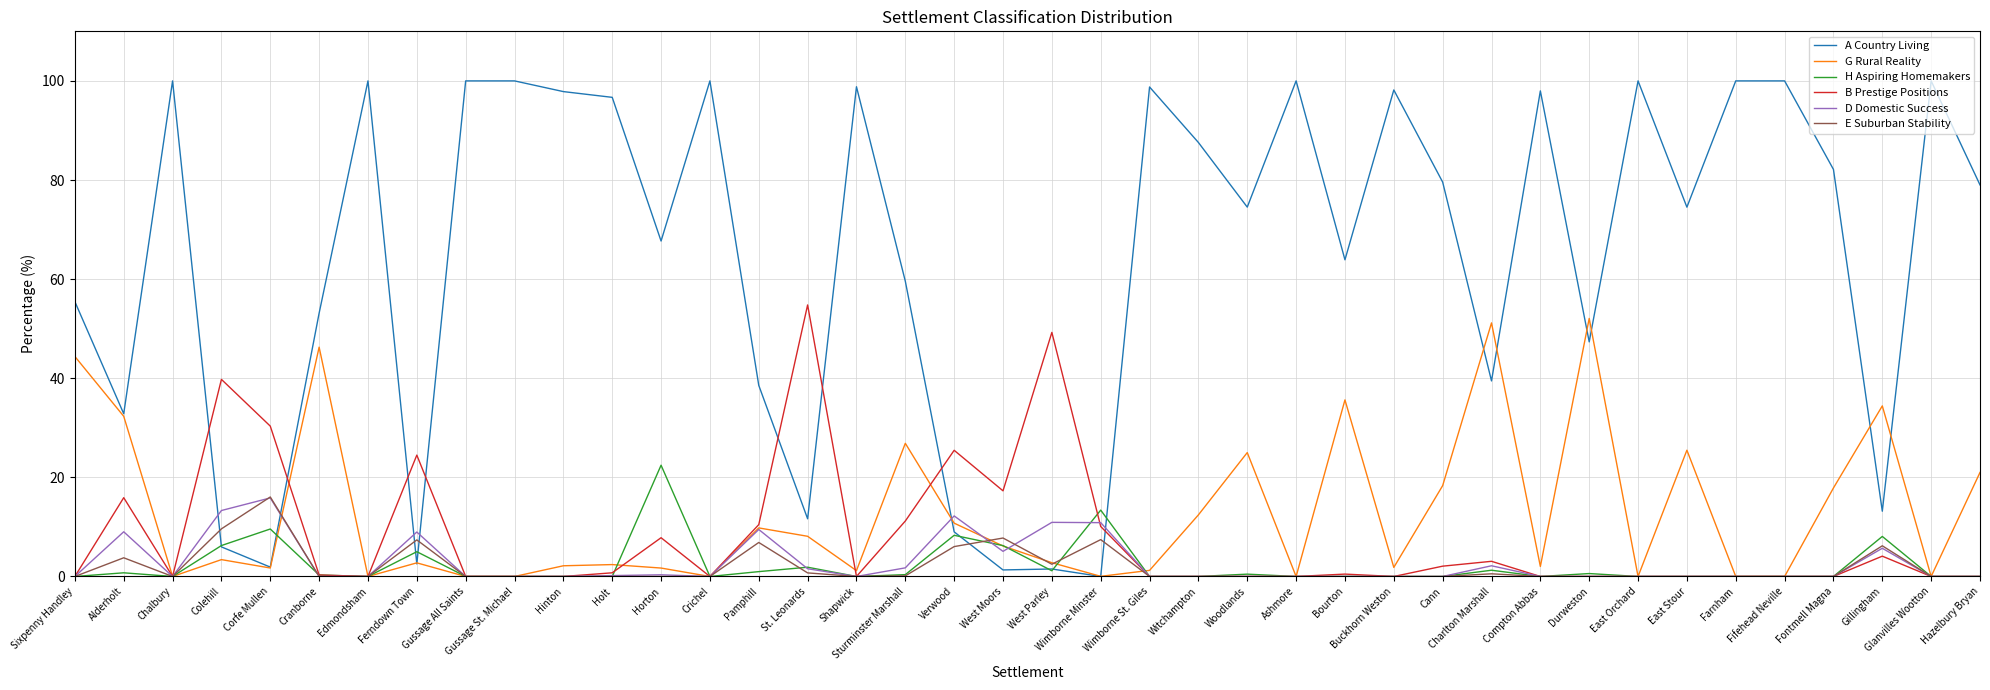

What position from the left is East Stour?

34